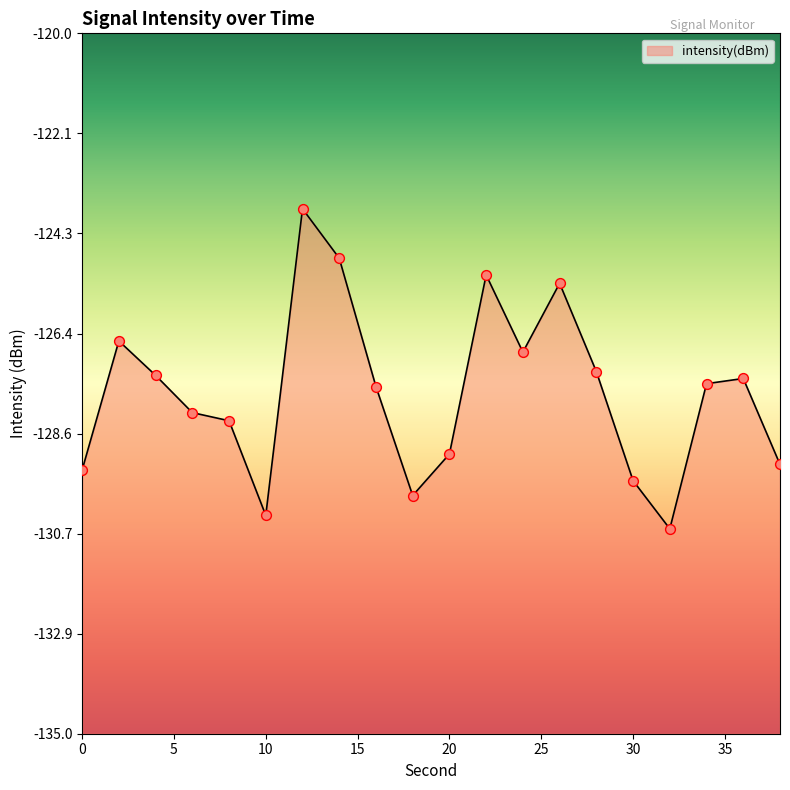

What is the change in value from 4 to 30?

-2.3